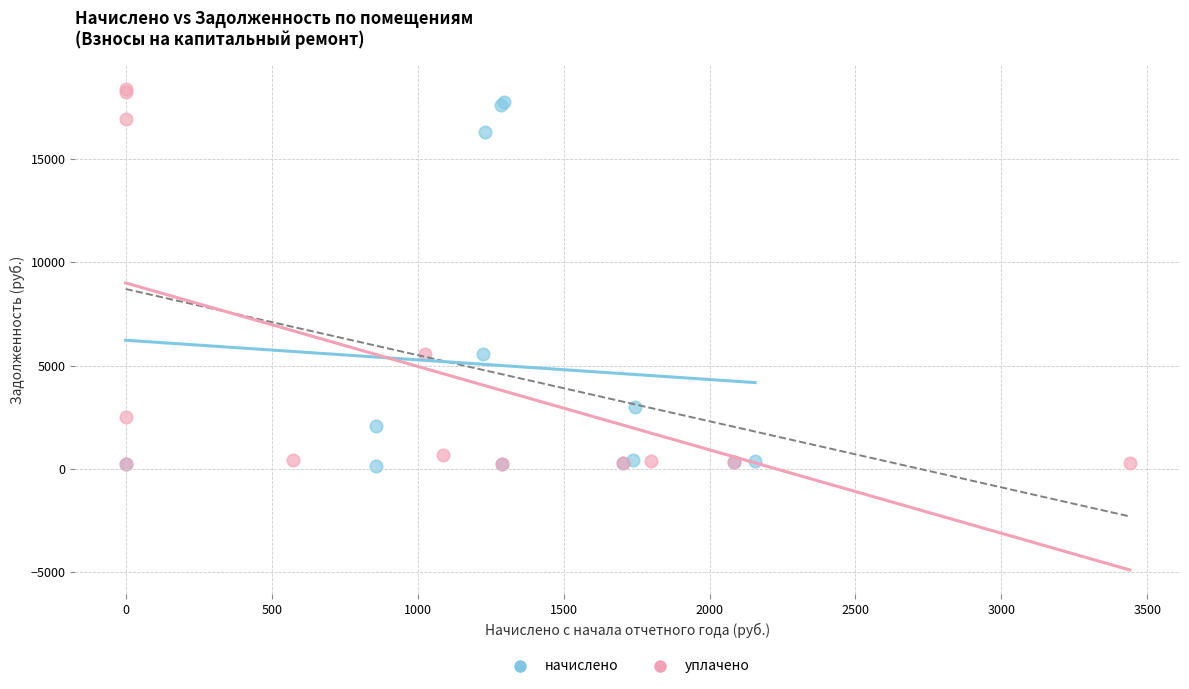

Which series reaches the maximum Y coordinate?

уплачено